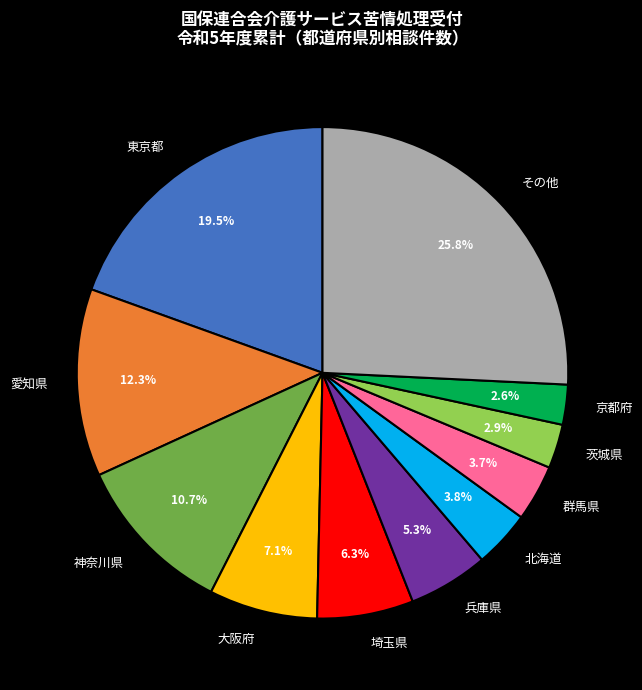

Is it true that 北海道 is 4% of the pie?

True